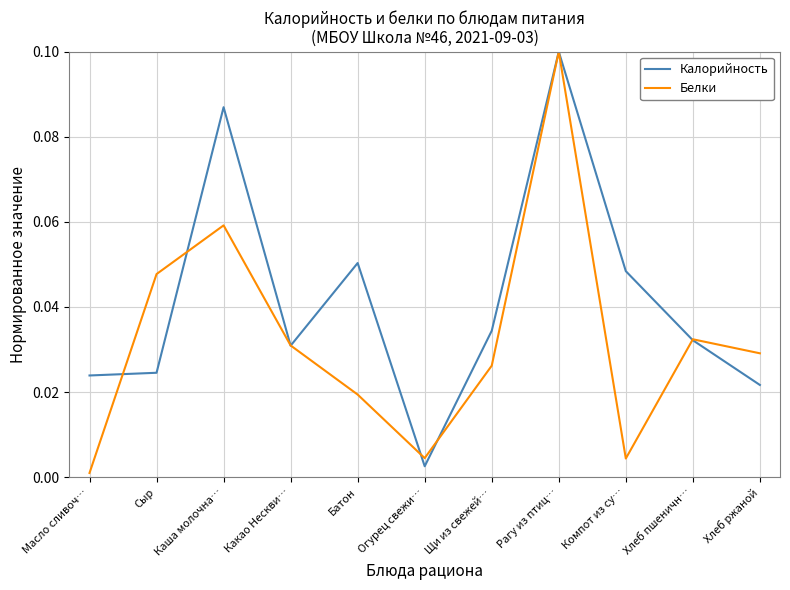

Which series has the largest total across all categories?

Калорийность